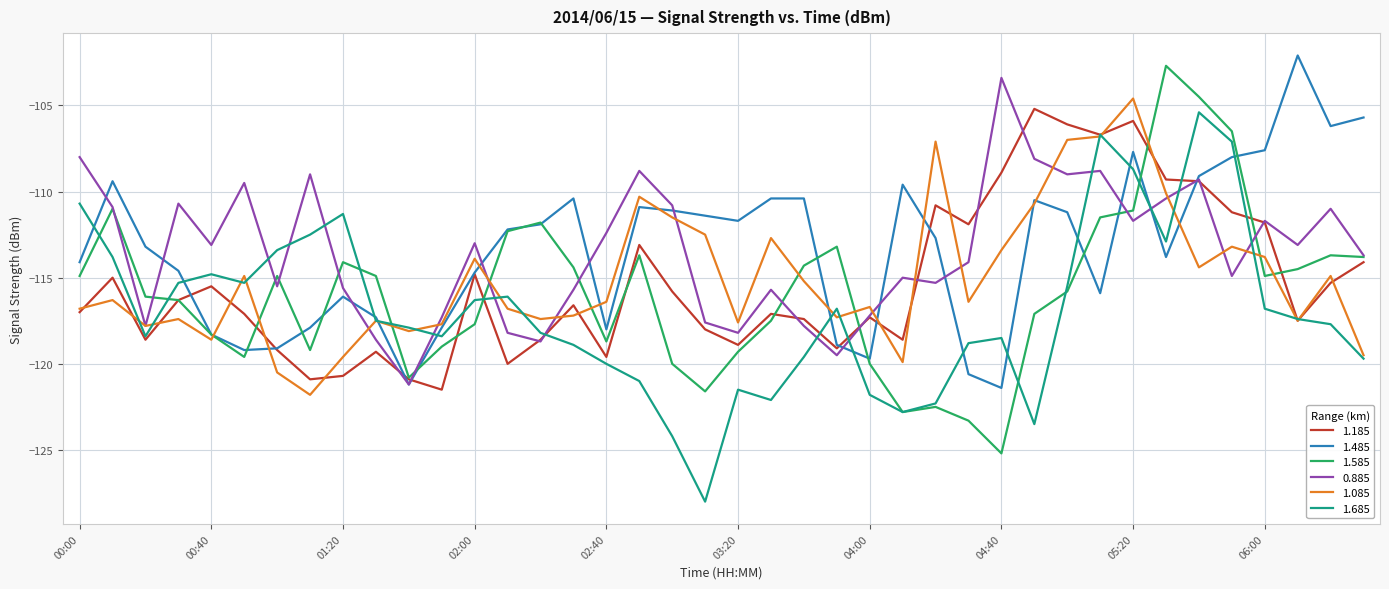

What is the highest value of the 1.185 series?

-105.2